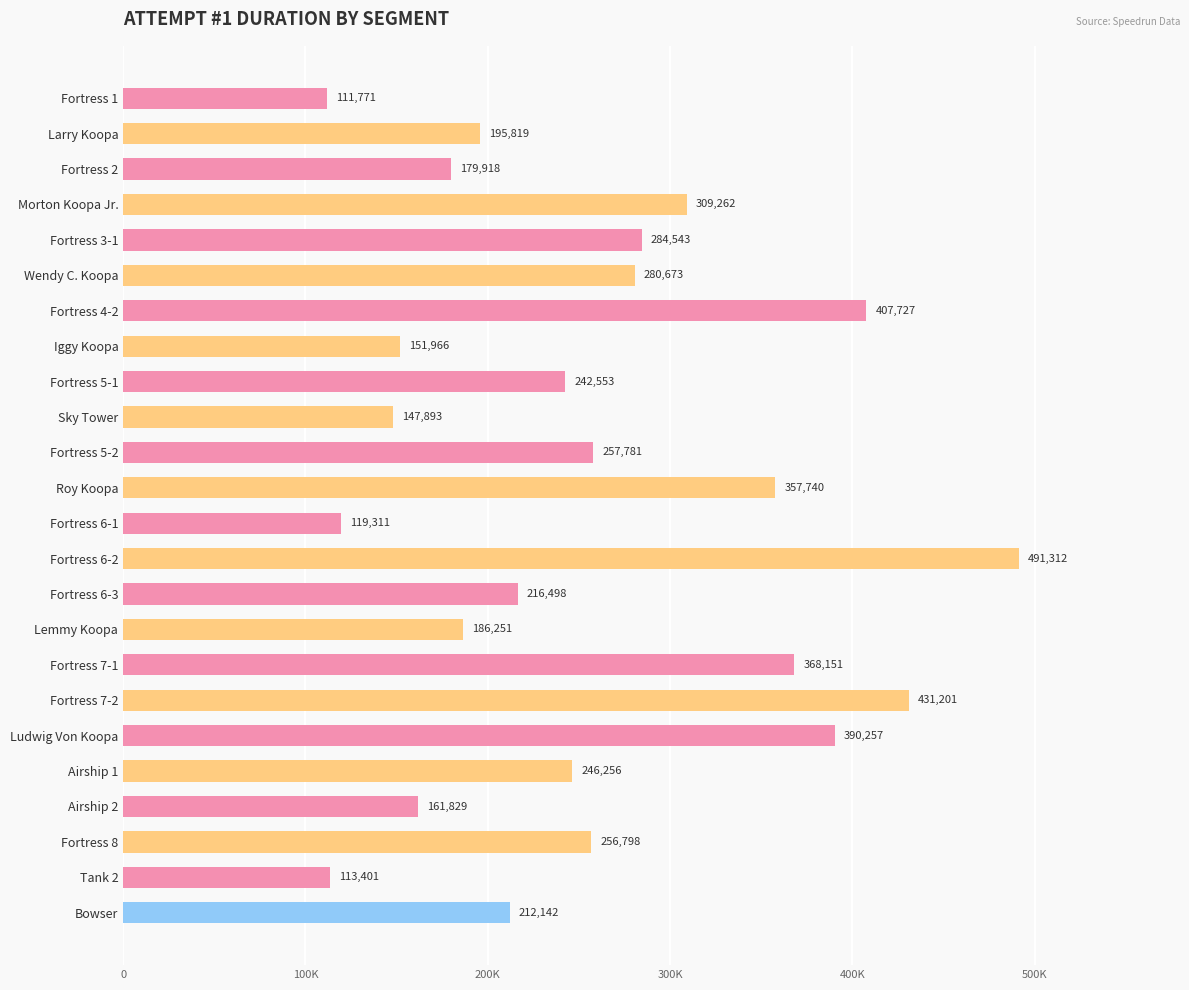

Does the chart contain stacked bars?

No